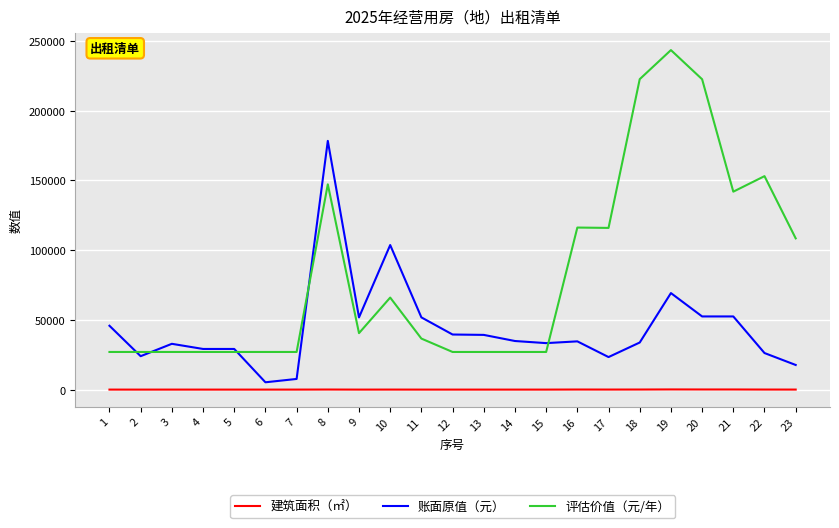

Is this an area chart (filled region under the line)?

No